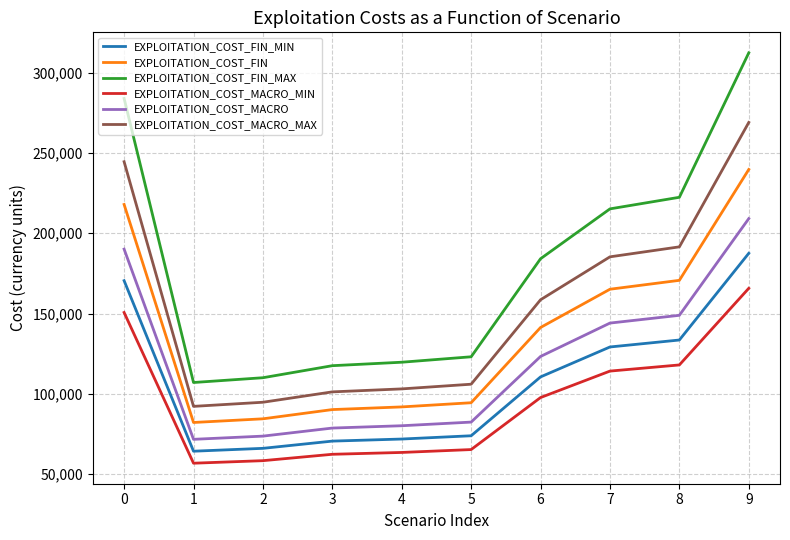

Is it true that EXPLOITATION_COST_FIN_MAX equals 110021 at 2?

True